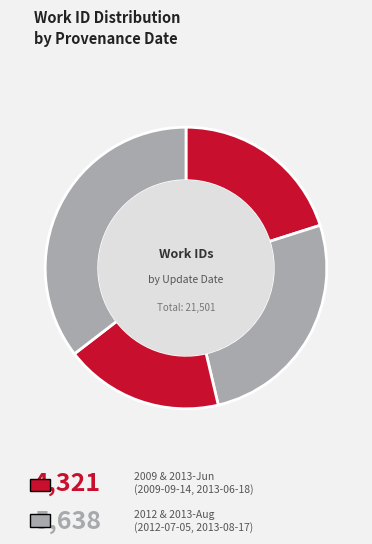

How many slices are in this pie chart?

4